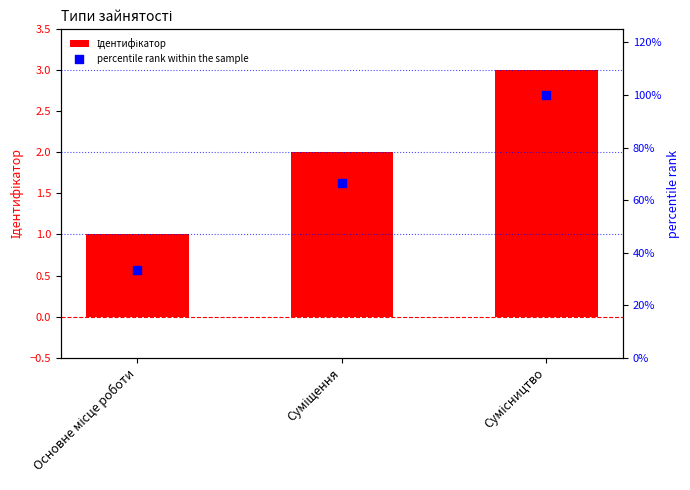

Which series reaches the maximum Y coordinate?

percentile rank within the sample